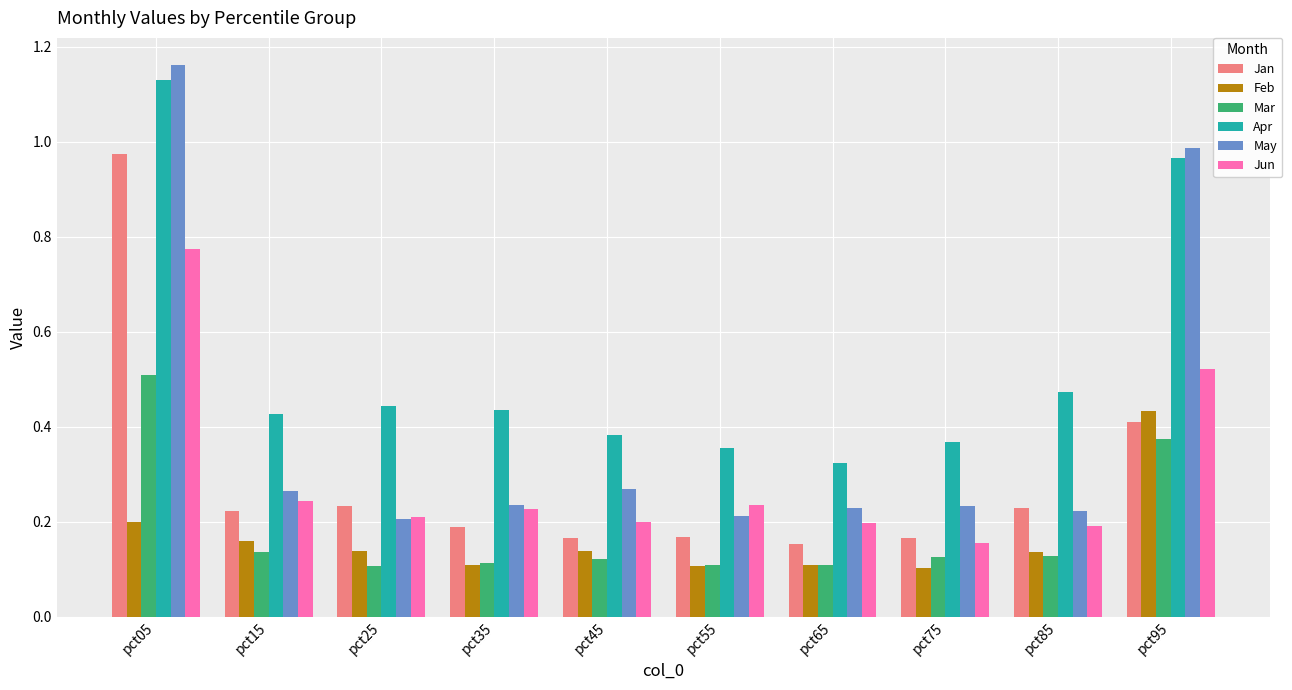

The value of Jun at pct55 is 0.2. True or false?

True